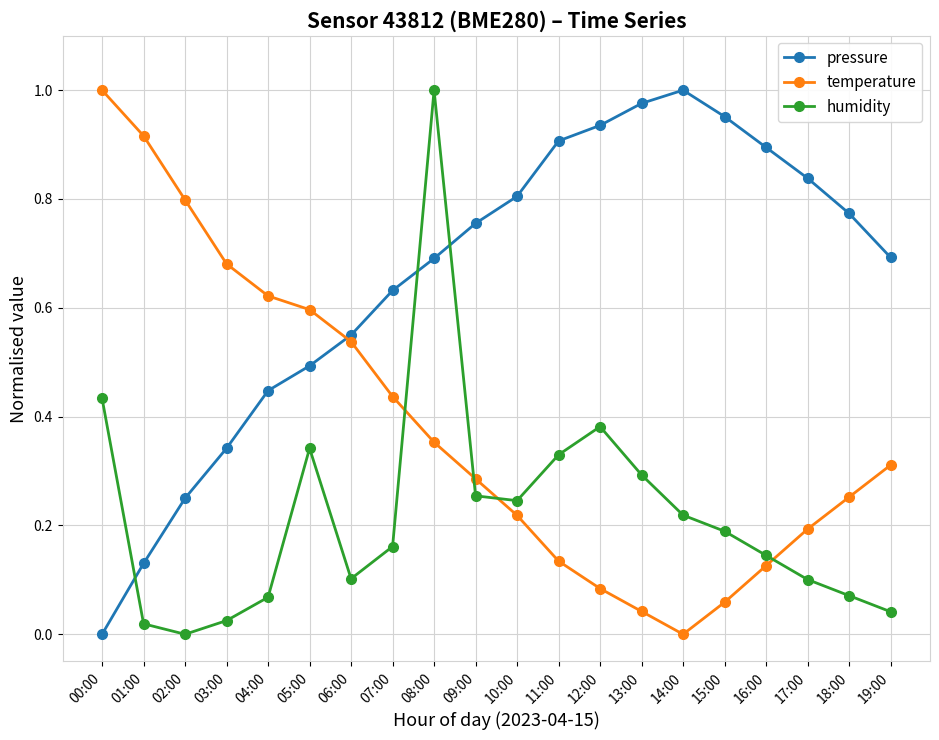

What is the label of the 17th point from the right?

03:00